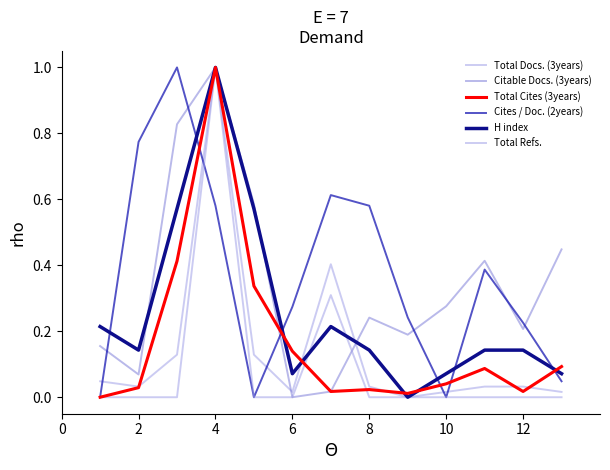

Does the chart have visible grid lines?

No